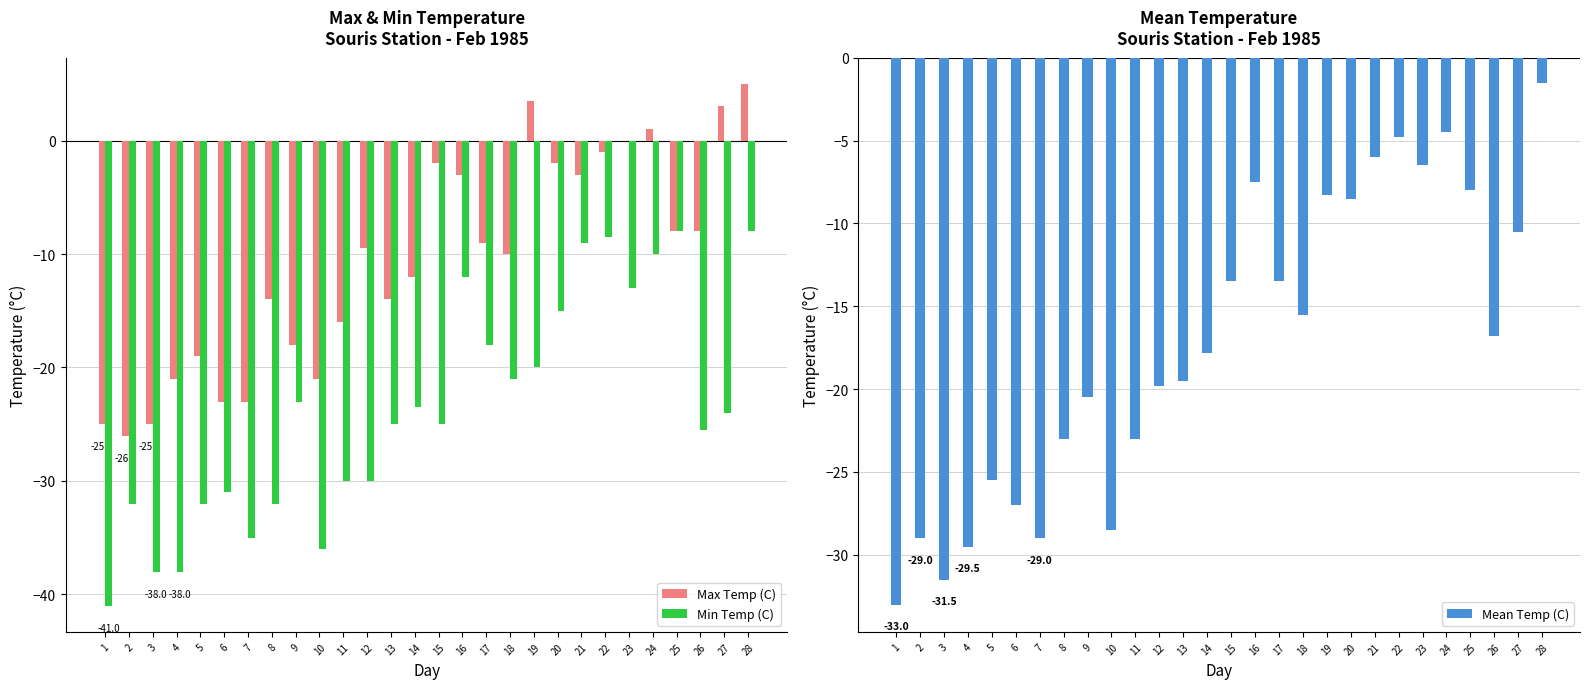

How many bars are there in total?

84